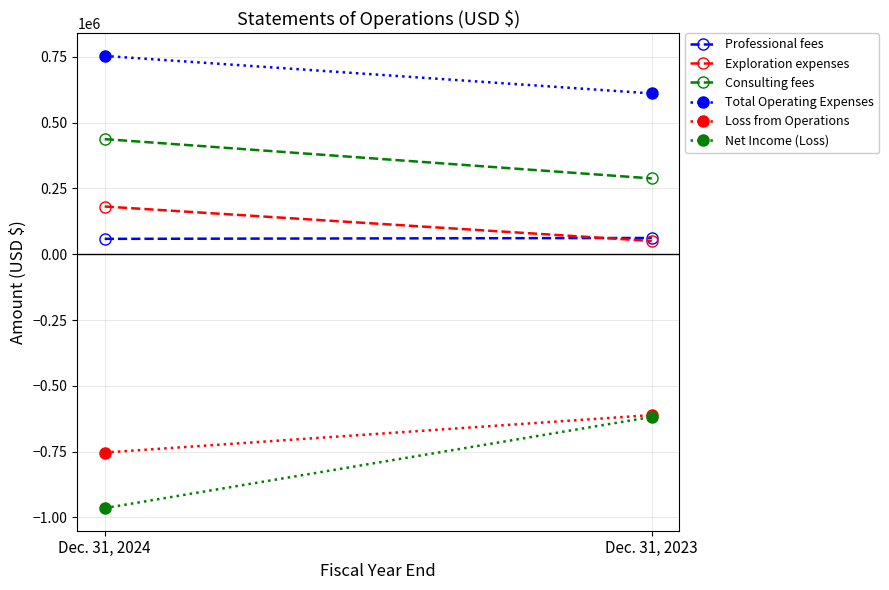

How many lines are shown in the chart?

6